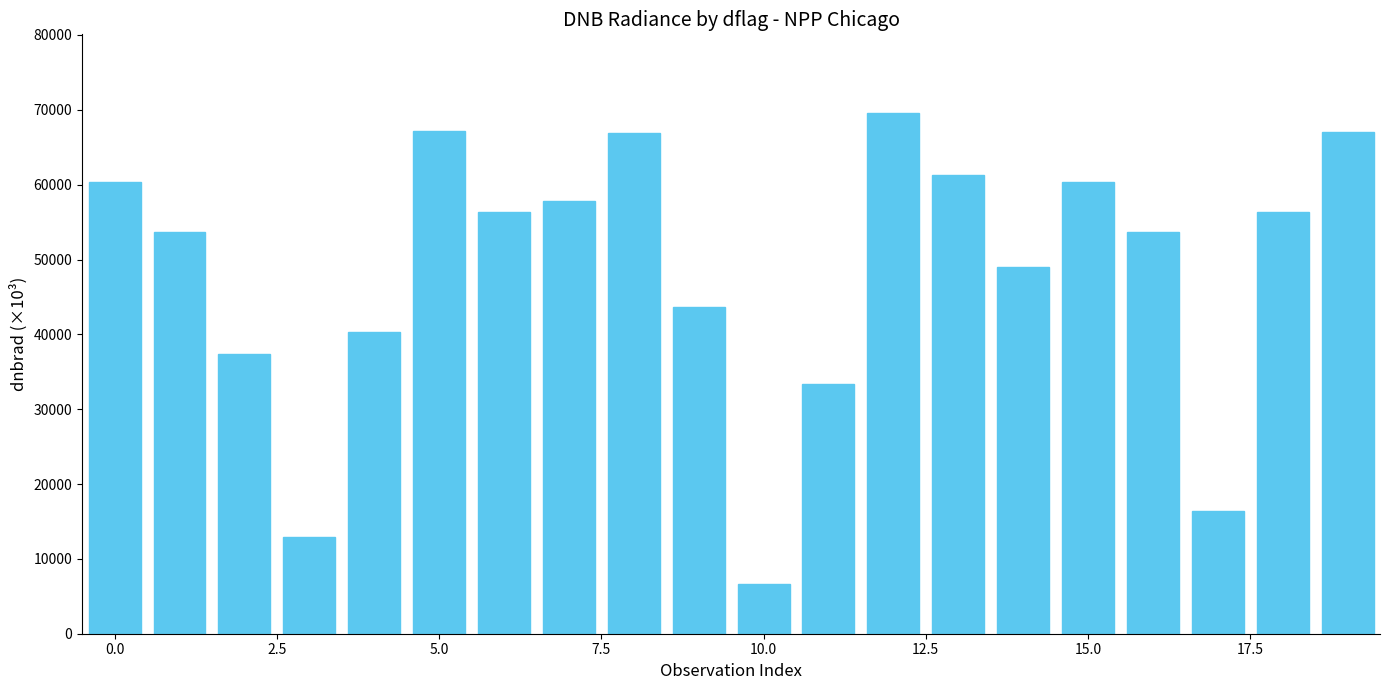

What is the greatest value displayed?

69638.9